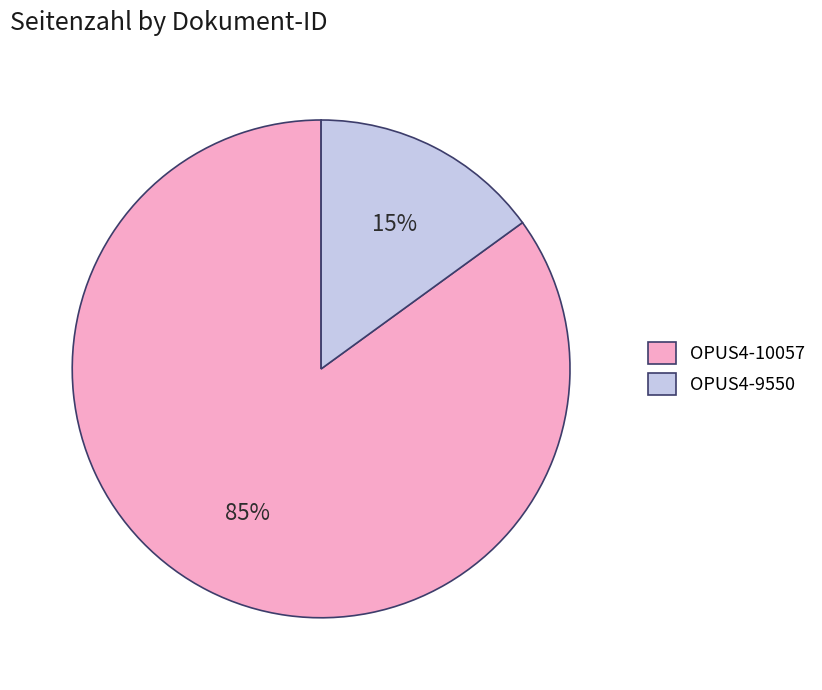

Is the sum of OPUS4-10057 and OPUS4-9550 greater than half?

Yes